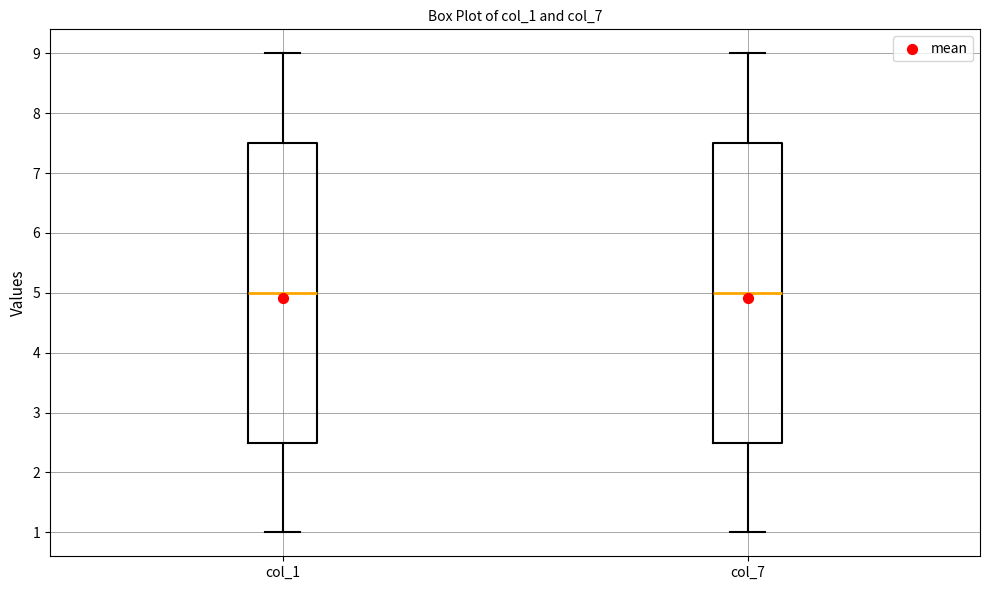

Reading left to right, transcribe this box plot: for each box, give where its median line is, the range the box spans, and where its two whiskers end, as read against the y-axis. The values are not printed on the chart, so give them approximately, as read against the axis.

col_1: median 5.0, box 2.5 to 7.5, whiskers 1.0 to 9.0
col_7: median 5.0, box 2.5 to 7.5, whiskers 1.0 to 9.0